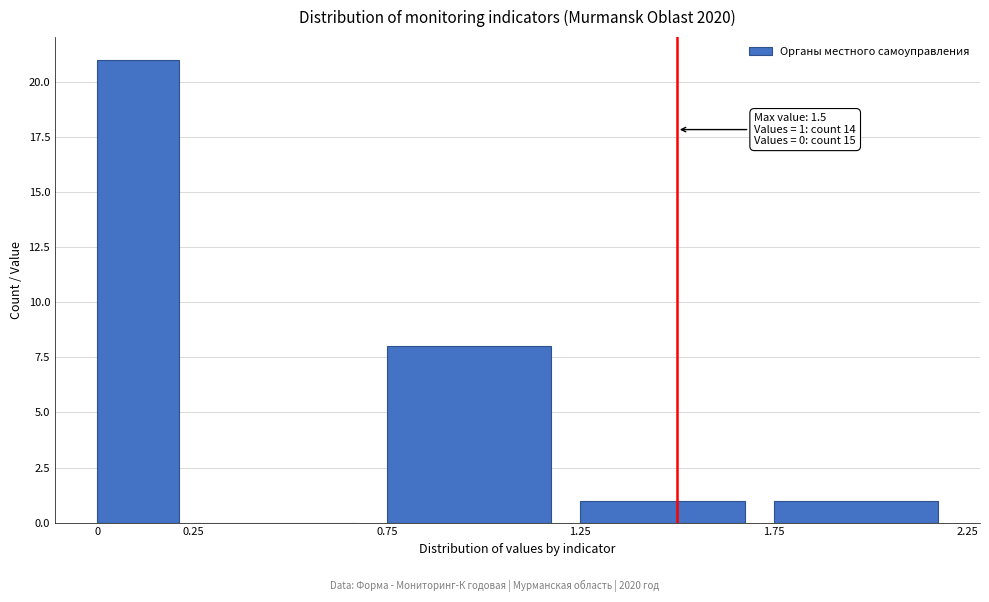

Over which range of the x-axis is the bar tallest?

0 to 0.25